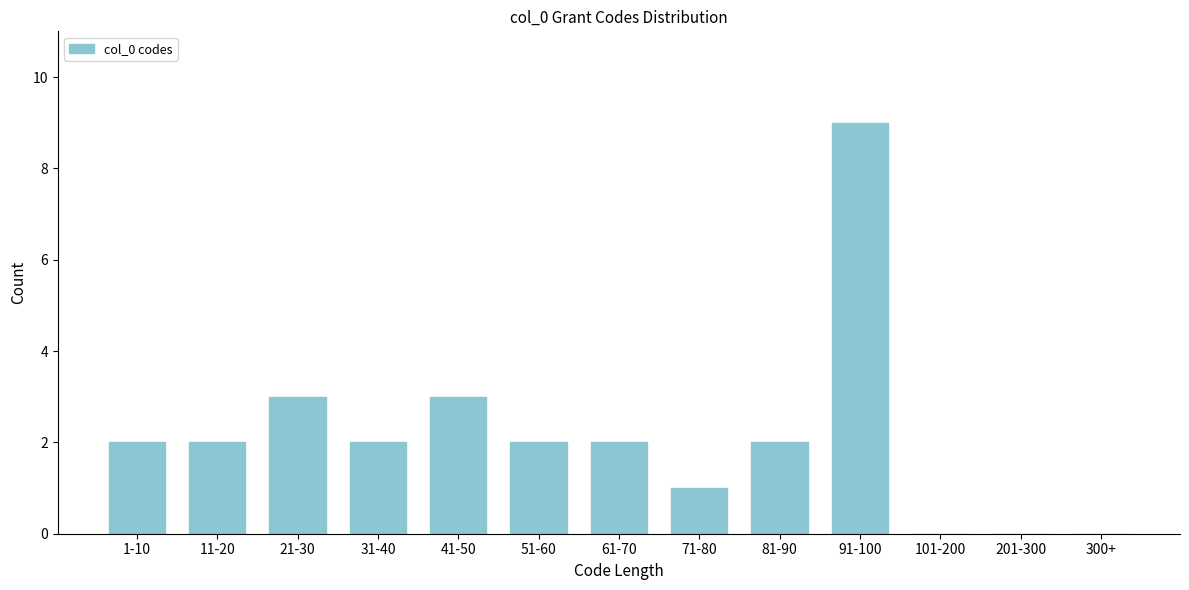

Reading left to right, extract all data points from this chart.

1-10=2	11-20=2	21-30=3	31-40=2	41-50=3	51-60=2	61-70=2	71-80=1	81-90=2	91-100=9	101-200=0	201-300=0	300+=0